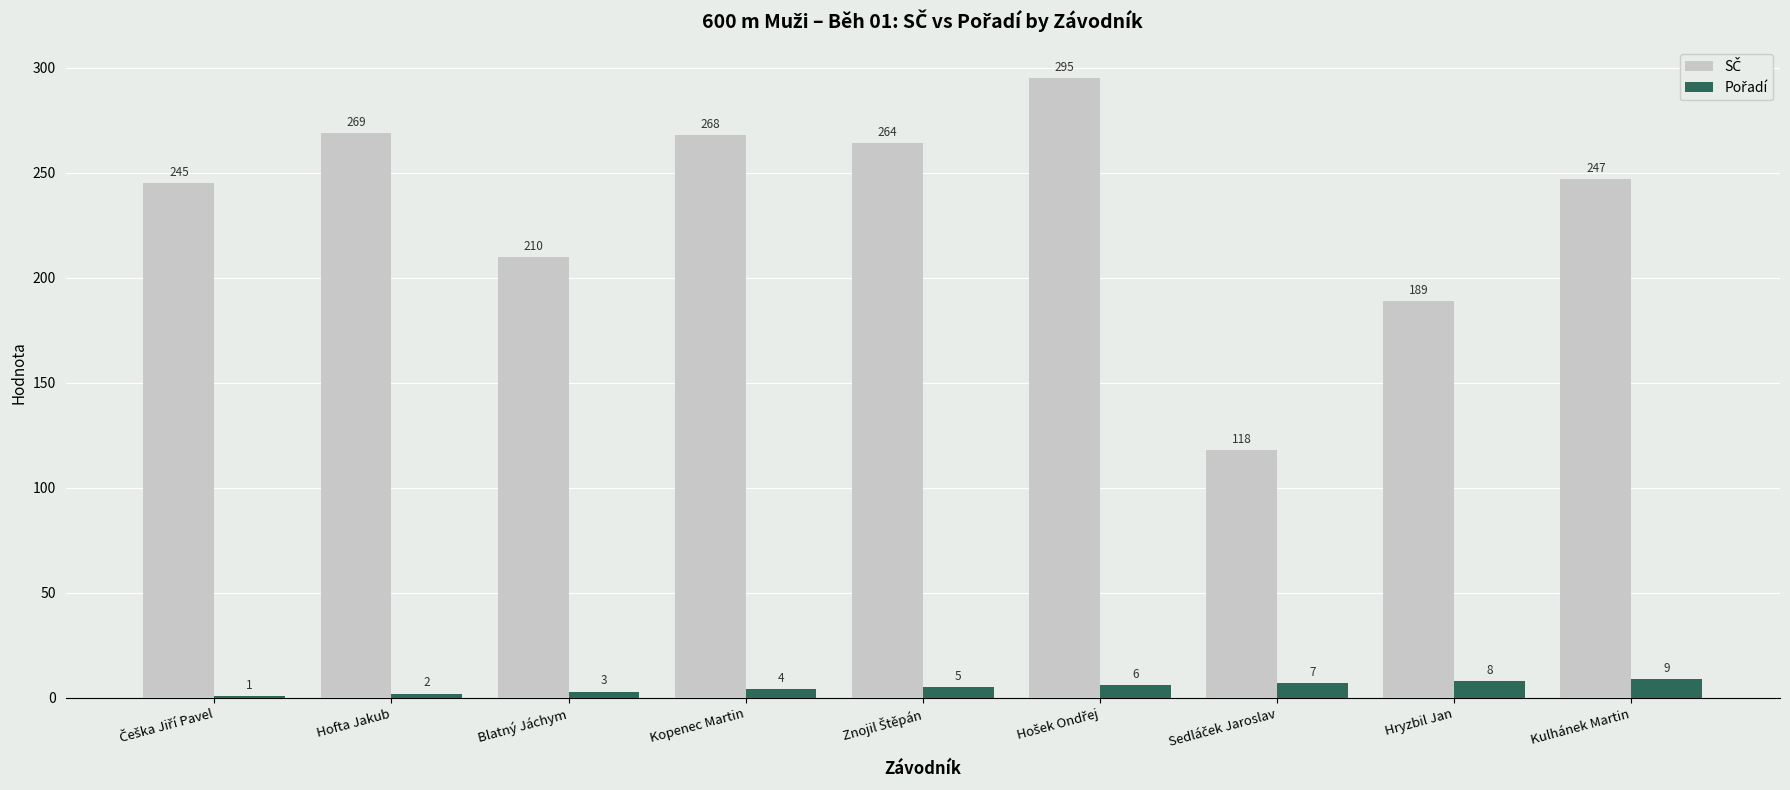

At how many categories does at least one series exceed 222?

6